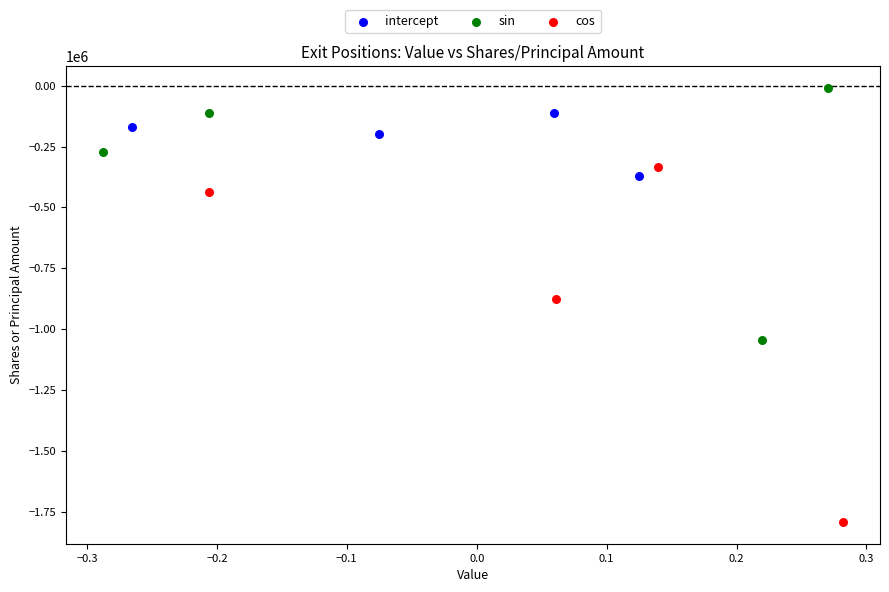

Which series reaches the minimum Y coordinate?

cos